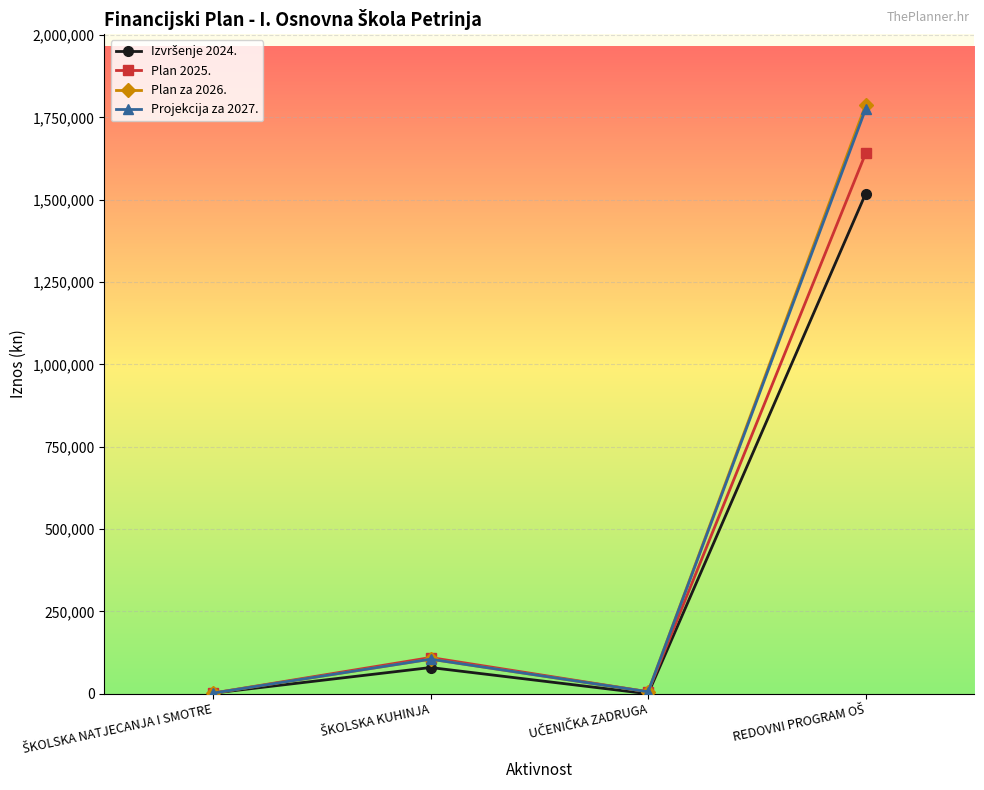

What is the greatest value displayed?

1787665.9